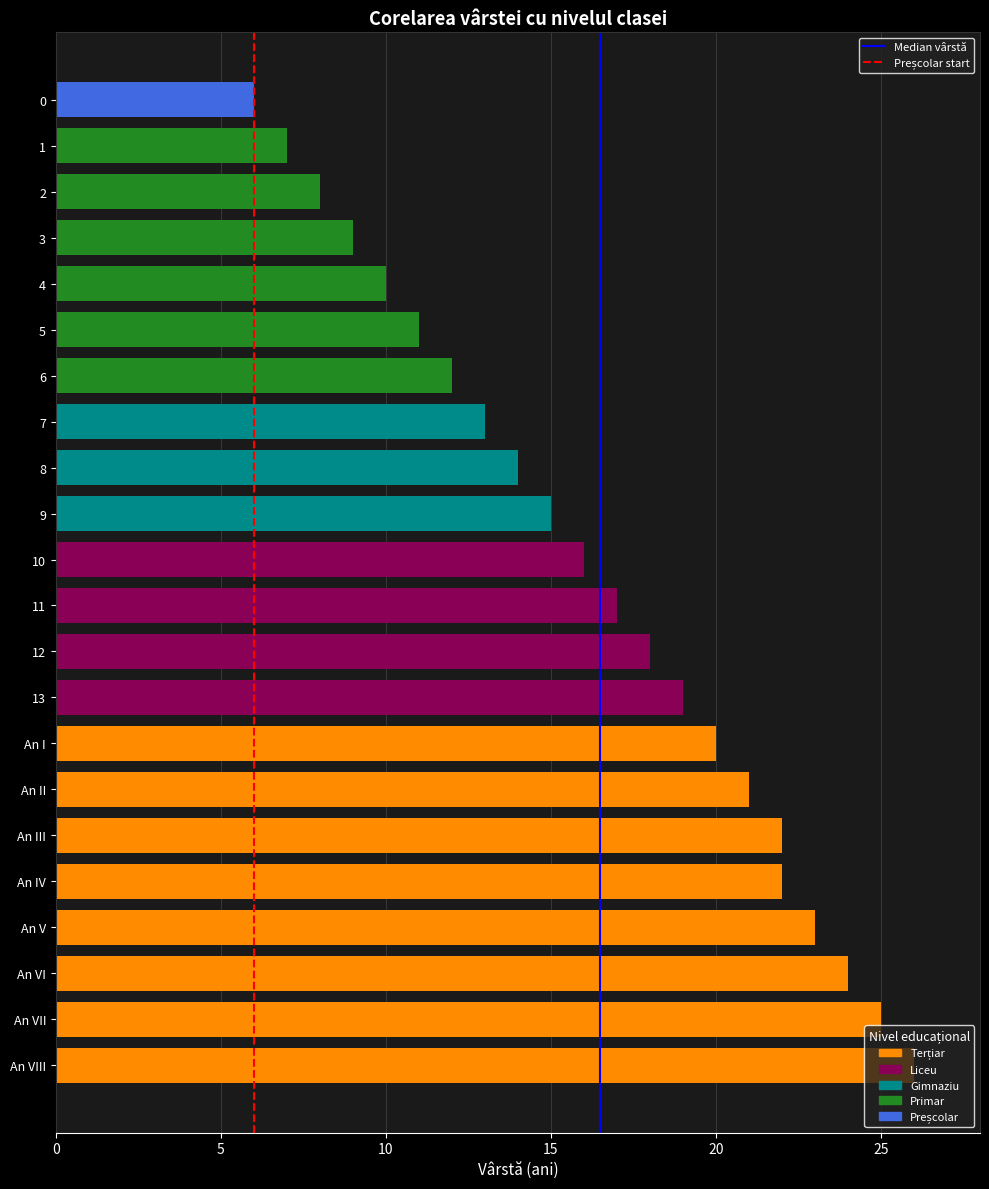

How many series are shown in this chart?

2